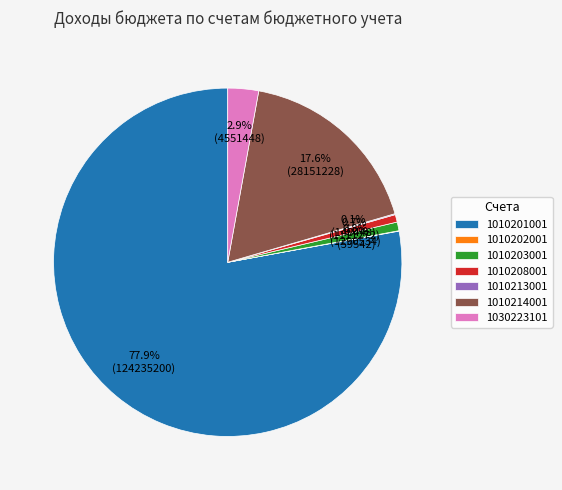

Between 1030223101 and 1010214001, which is larger?

1010214001